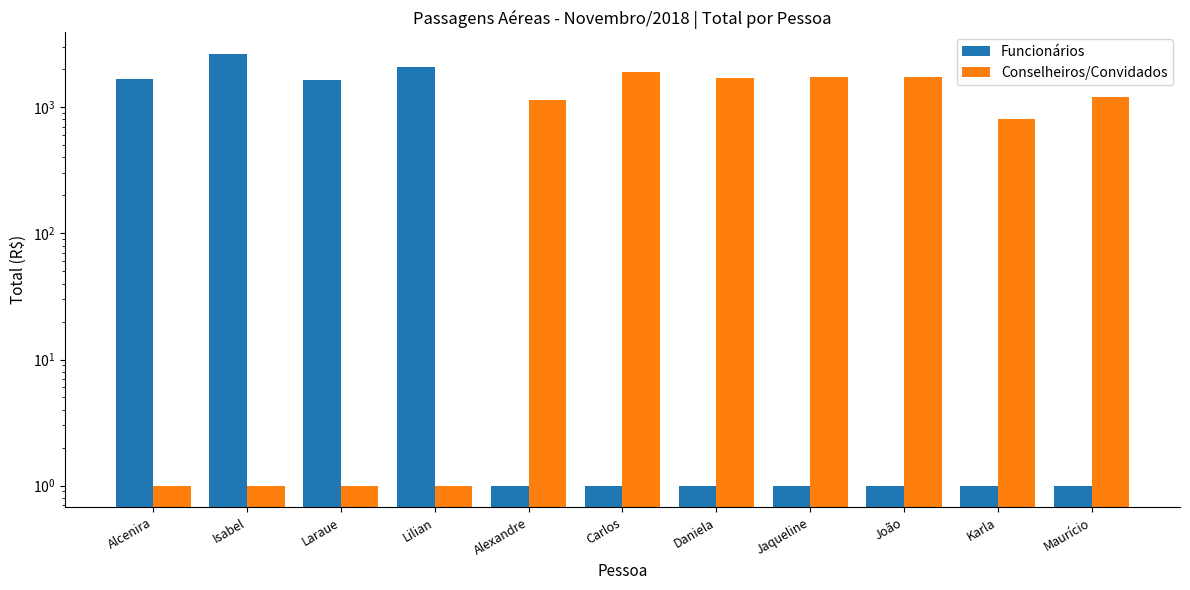

How many series are shown in this chart?

2